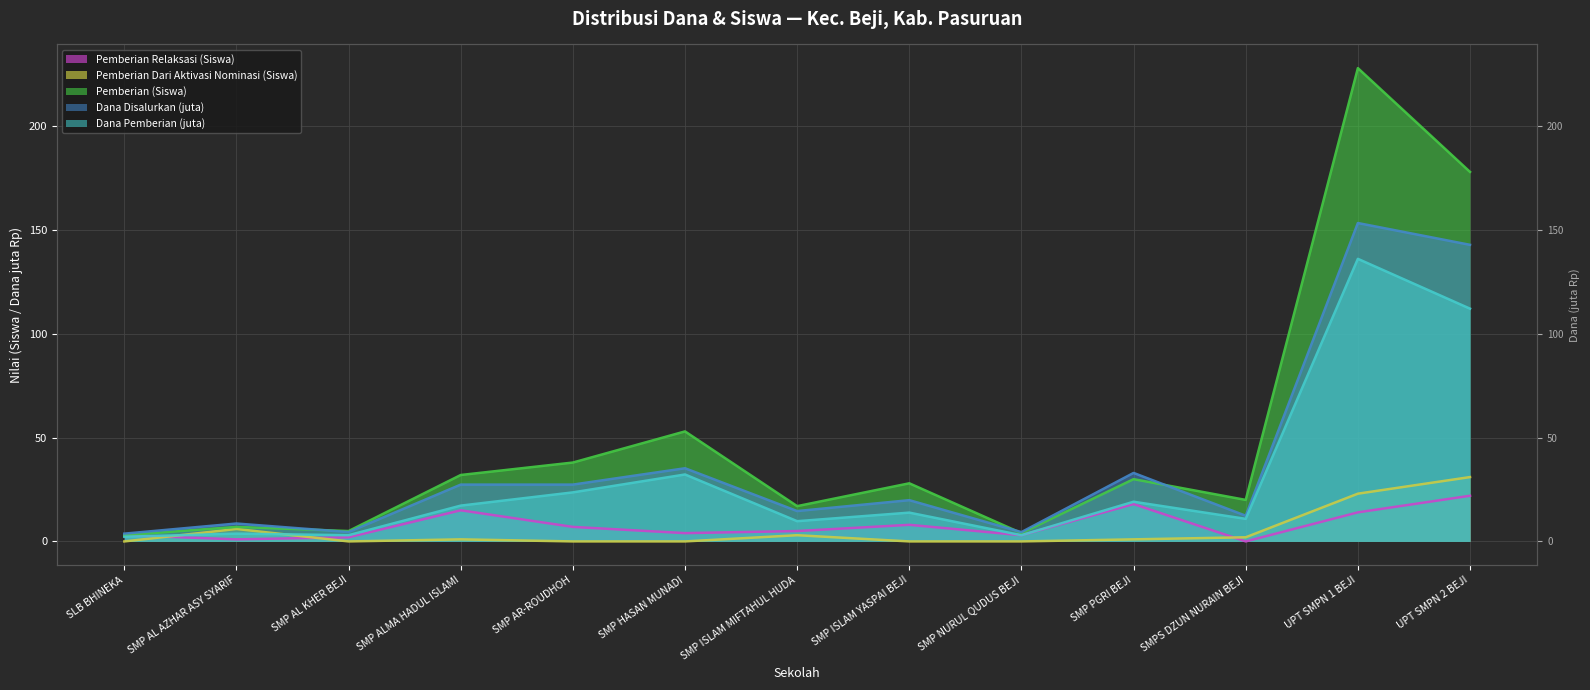

What is the difference between the highest and lowest values at SMP AR-ROUDHOH?

38.0